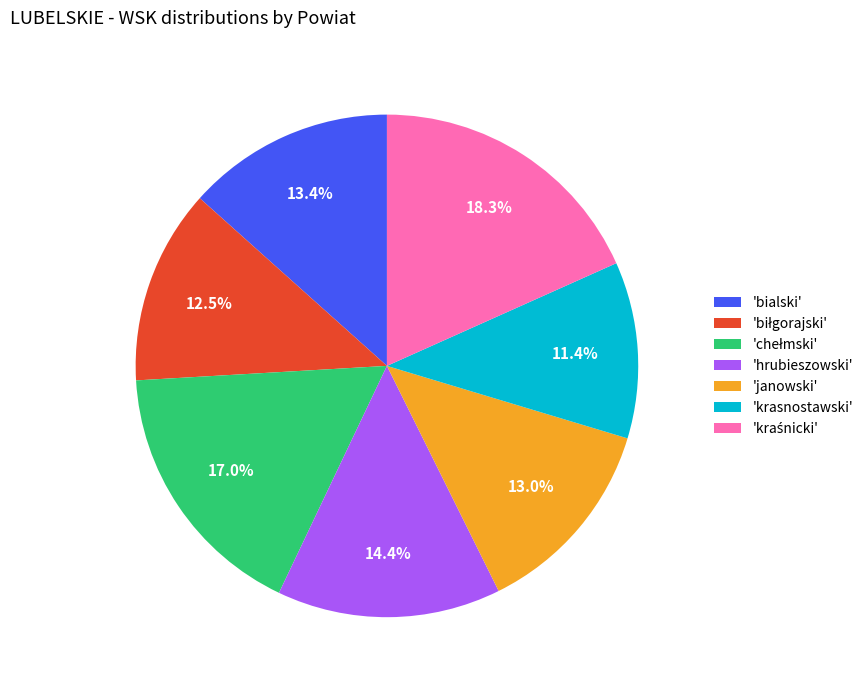

To the nearest percent, what is the difference between the largest and smallest slice percentages?

7%